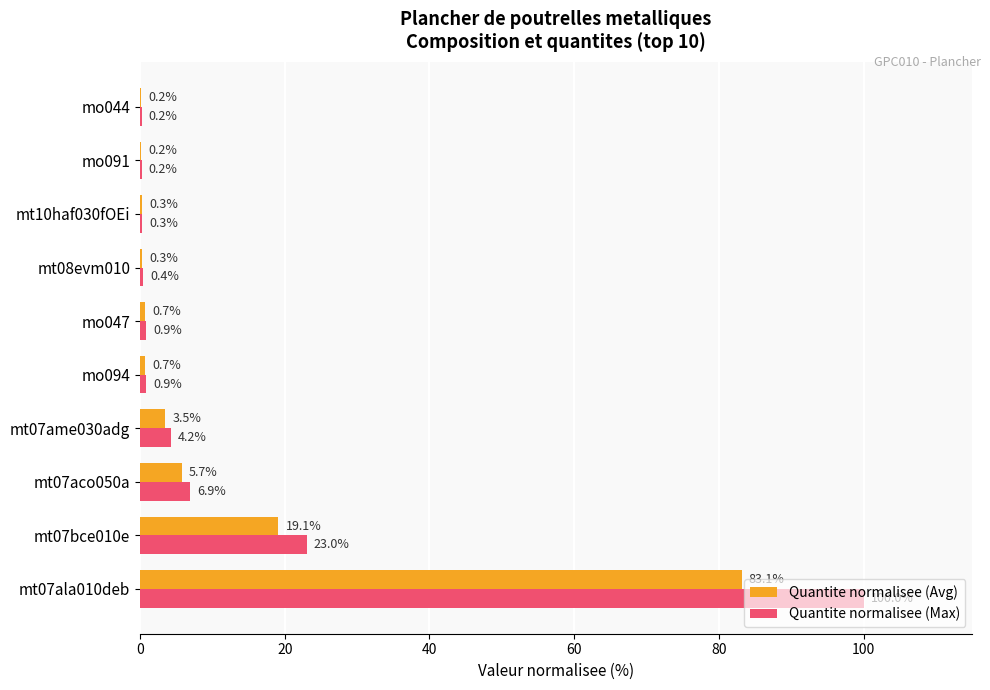

Which category has the highest value in the Quantite normalisee (Avg) series?

mt07ala010deb